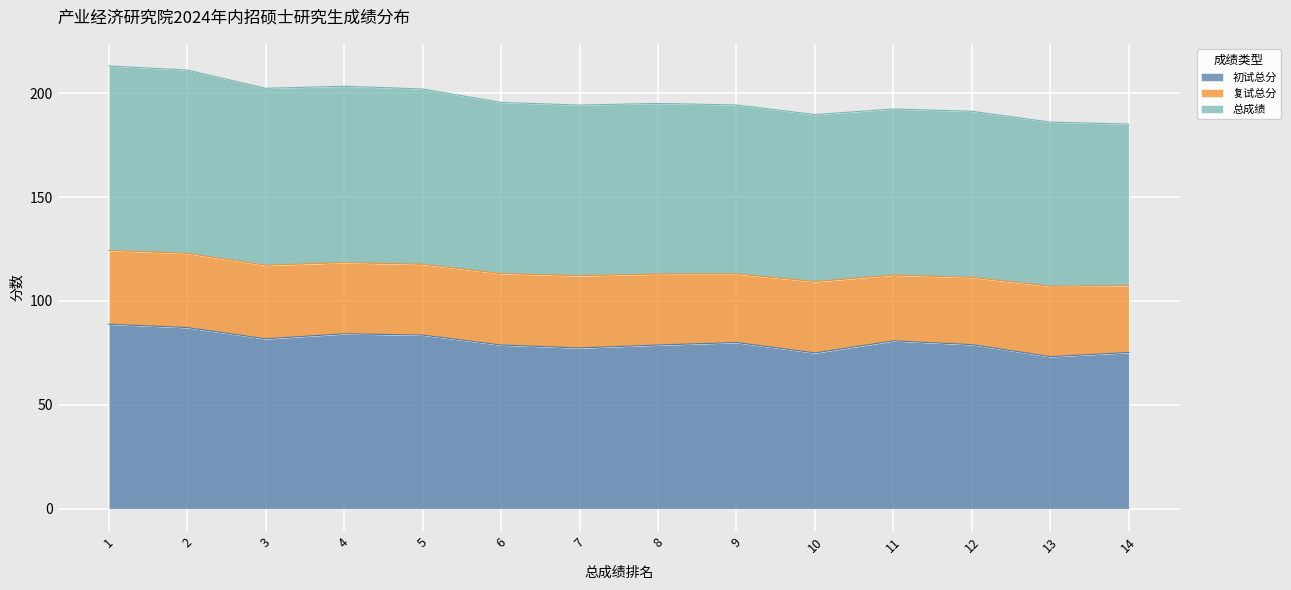

What is the value of the 总成绩 point at the 5th from the left?

202.0